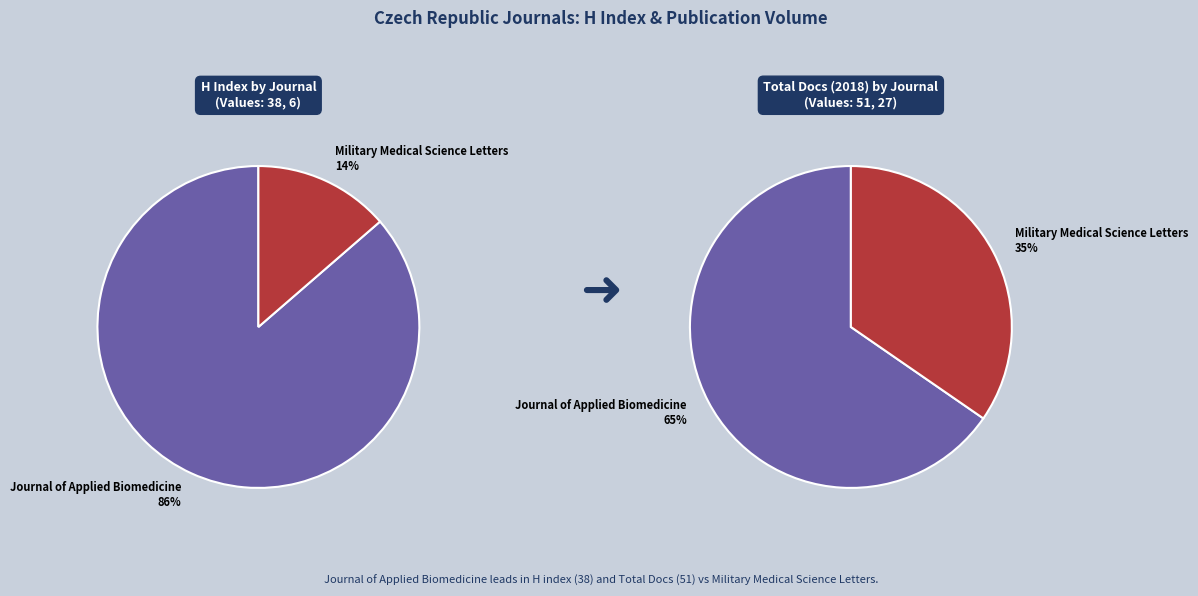

To the nearest percent, what is the combined percentage of Journal of Applied Biomedicine and Military Medical Science Letters?

100%